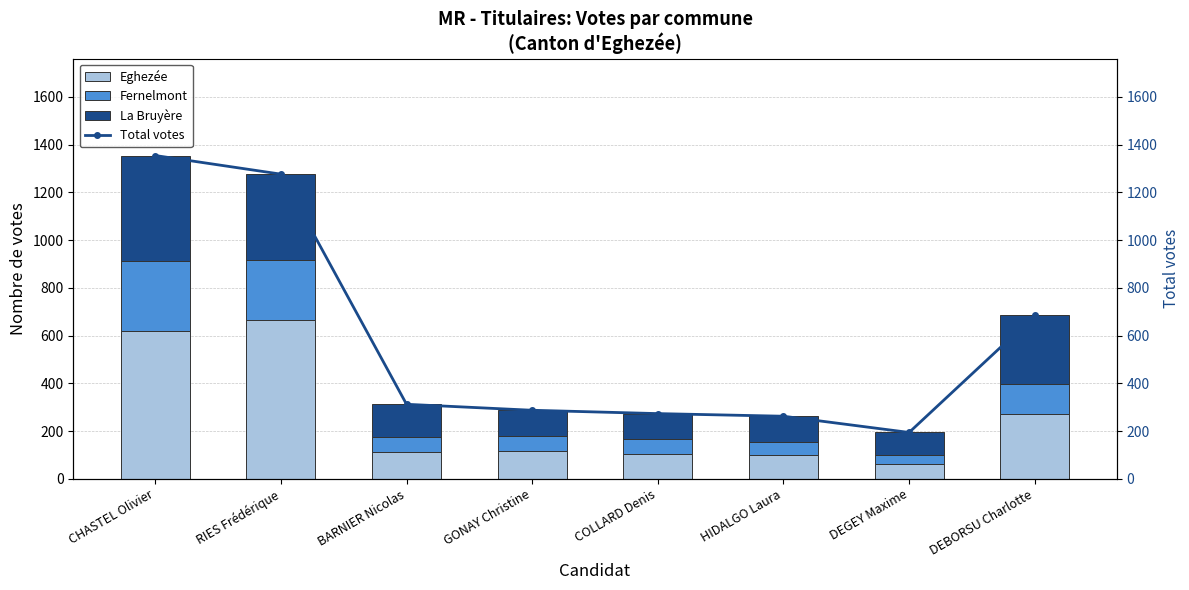

What position from the right is RIES Frédérique?

7